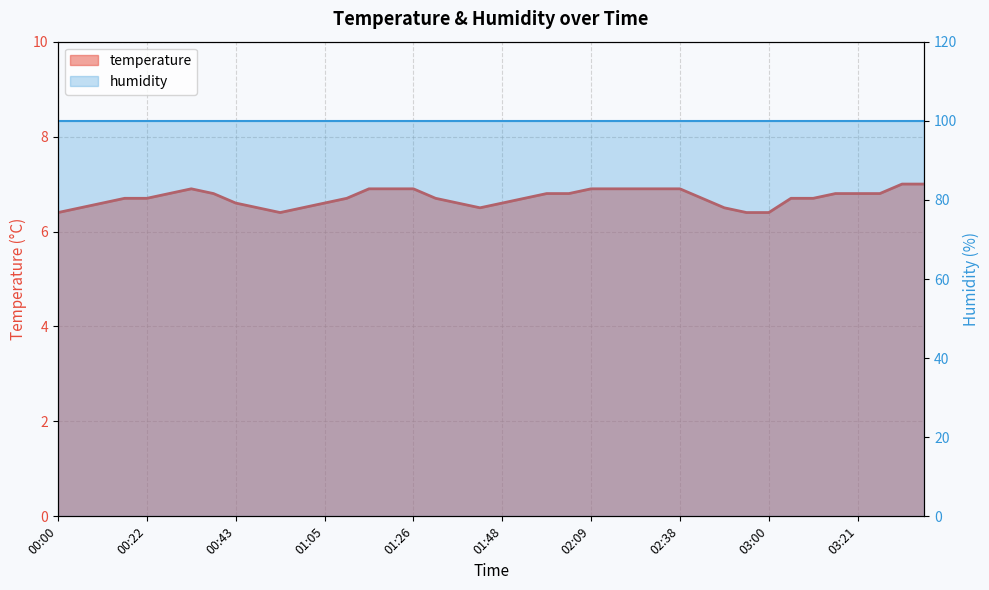

How many interior local valleys (lower than both neighbors) does the data have?

2